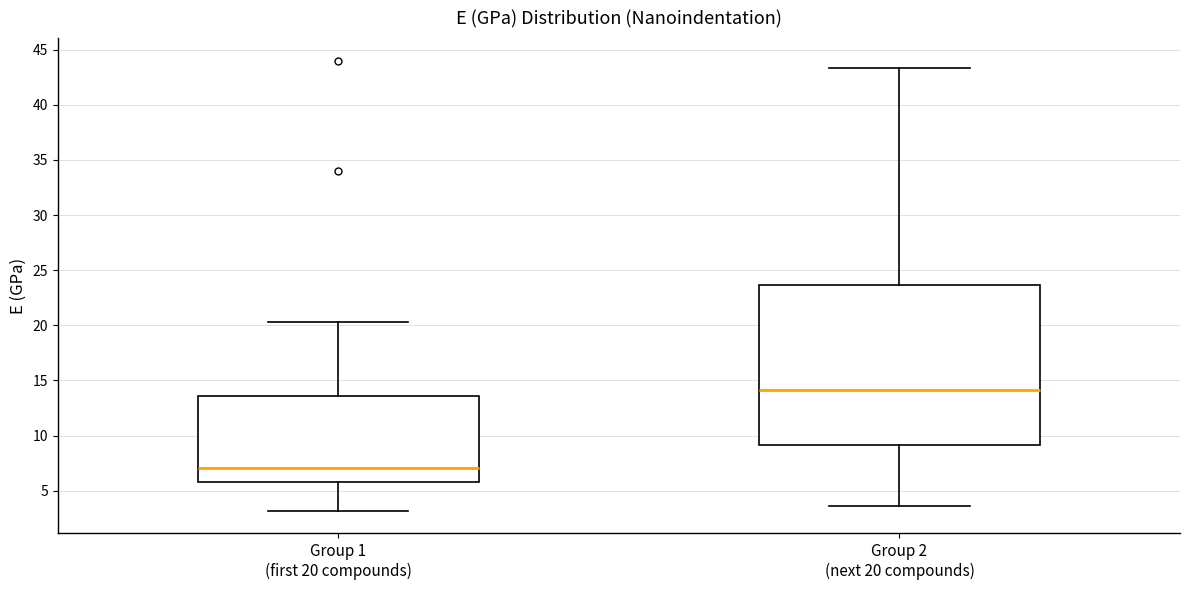

Reading left to right, read every box against the y-axis: the position of its median line, the range the box covers, and the ends of its whiskers. The values are not printed on the chart, so give them approximately, as read against the axis.

Group 1 (first 20 compounds): median 7.0, box 6.0 to 13.5, whiskers 3.0 to 20.5
Group 2 (next 20 compounds): median 14.0, box 9.0 to 23.5, whiskers 3.5 to 43.5